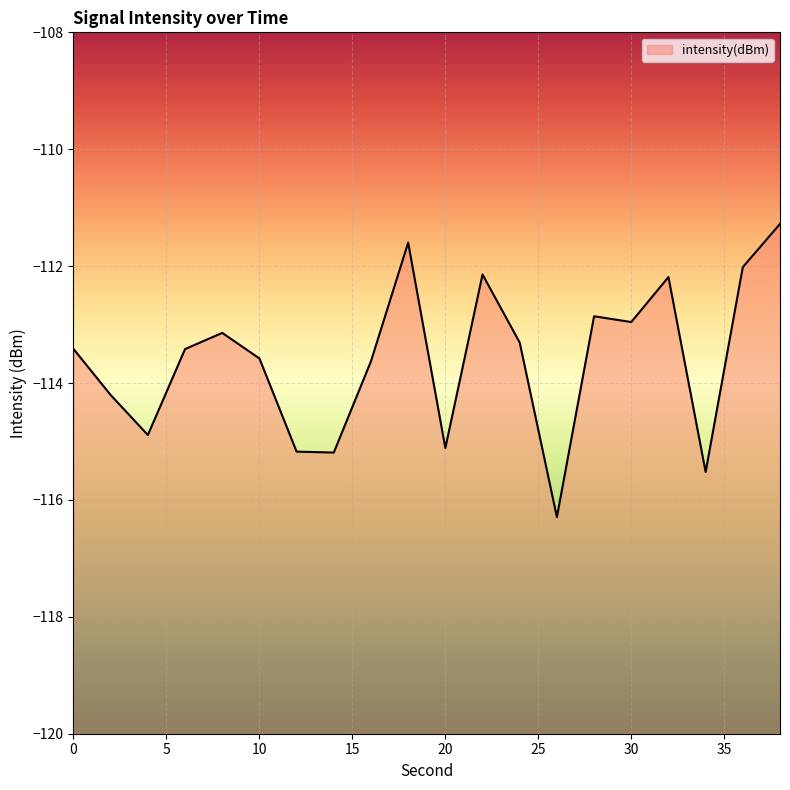

How many data points does each series have?

20